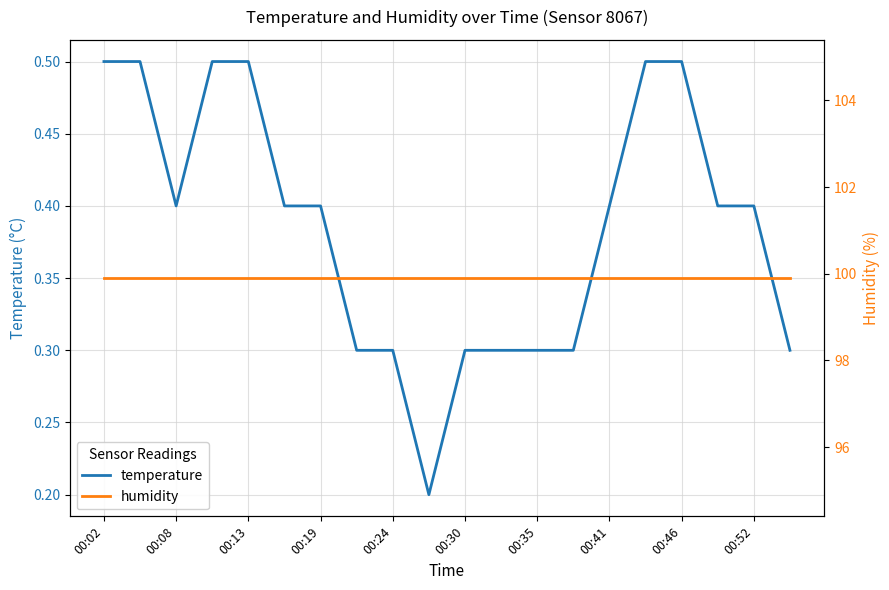

What is the maximum value for temperature?

0.5